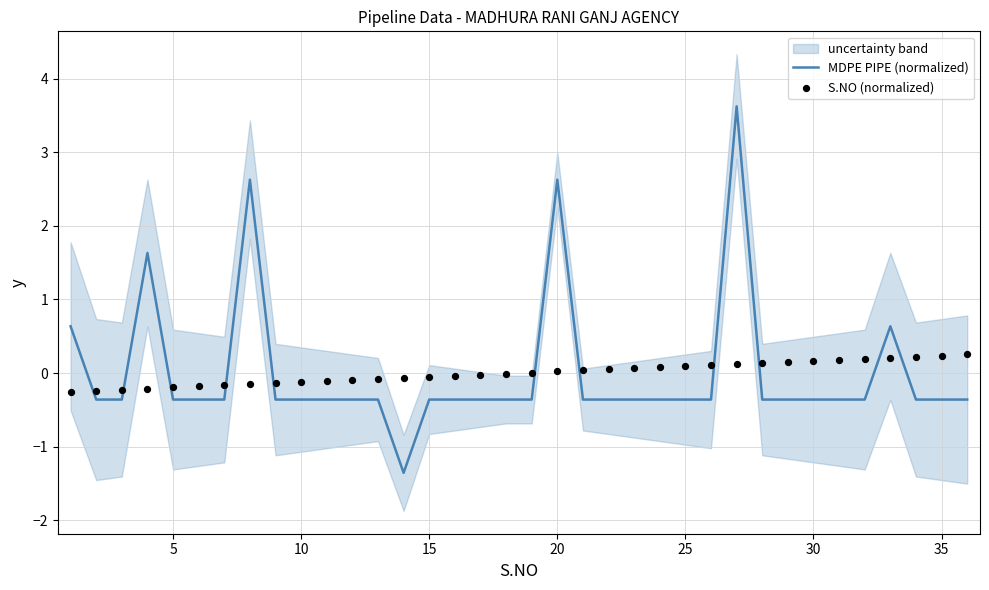

At how many categories does at least one series exceed 1?

4